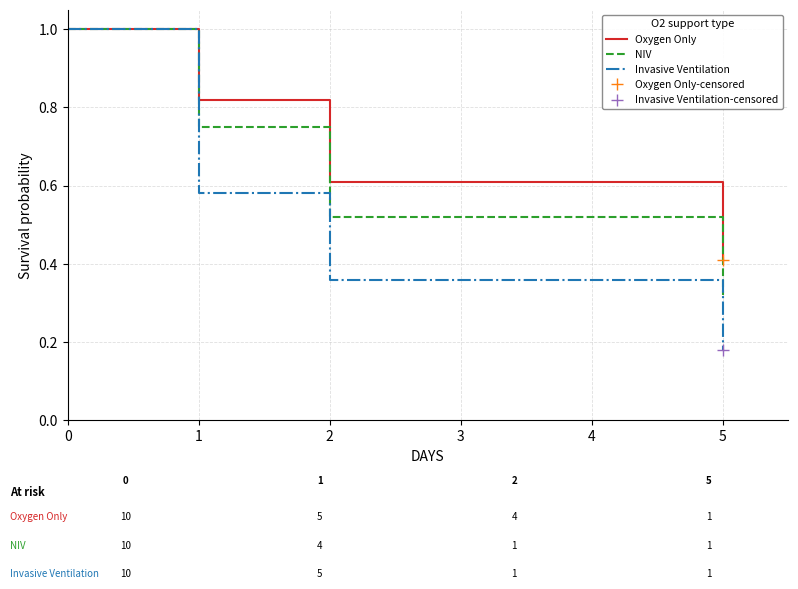

What is the difference between the Oxygen Only values at 2 and 1?

0.2